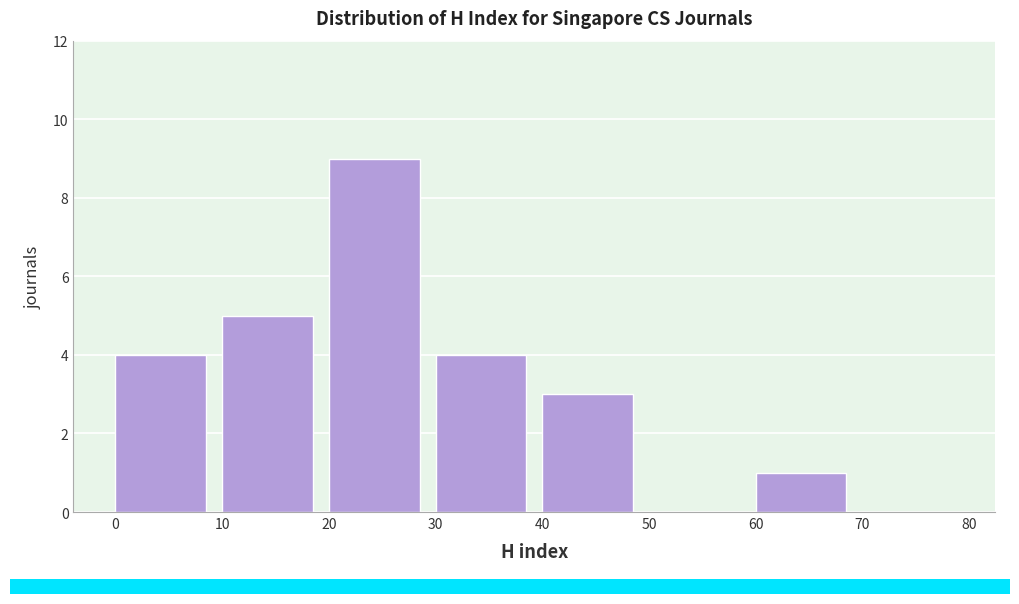

Over which range of the x-axis is the bar tallest?

20 to 30